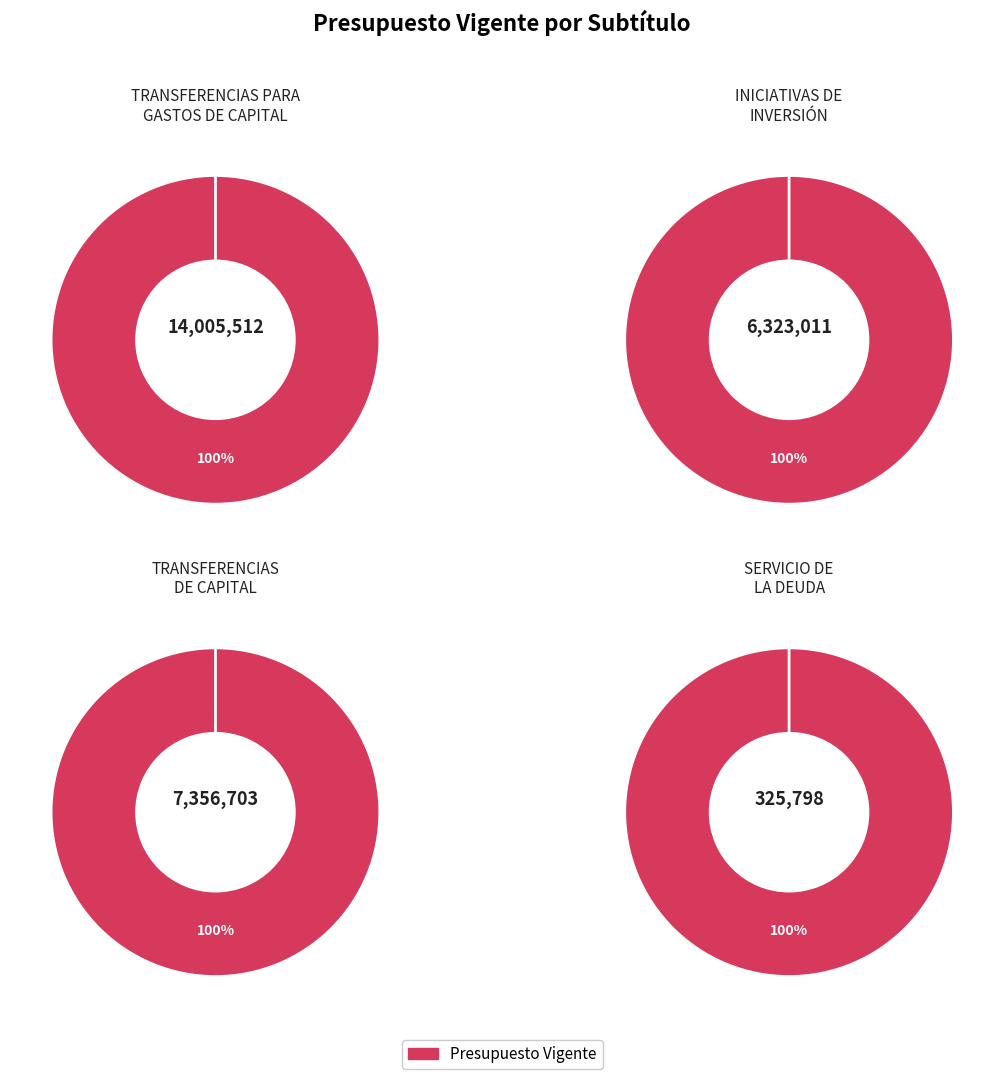

Combined, what portion of the pie is SERVICIO DE LA DEUDA and TRANSFERENCIAS DE CAPITAL?

27.4%